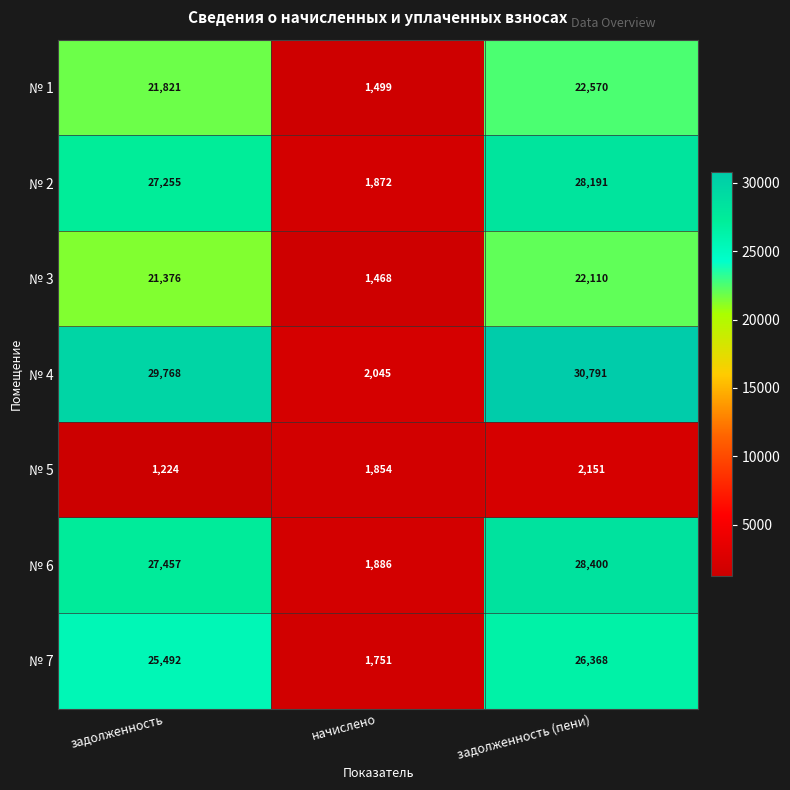

Reading right to left, extract all data points from this chart.

№ 1: 22570	1499	21821
№ 2: 28191	1872	27255
№ 3: 22110	1468	21376
№ 4: 30791	2045	29768
№ 5: 2151	1854	1224
№ 6: 28400	1886	27457
№ 7: 26368	1751	25492